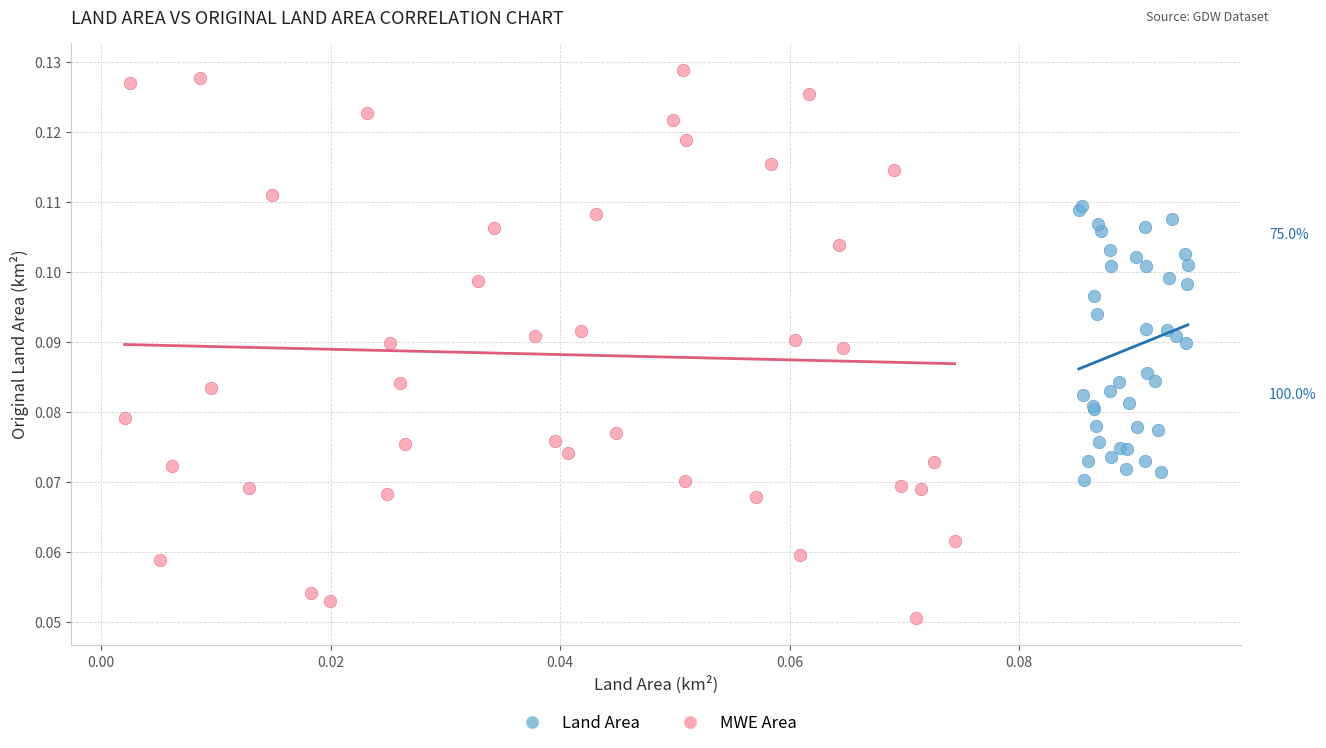

Which series has the widest spread of Y values?

MWE Area